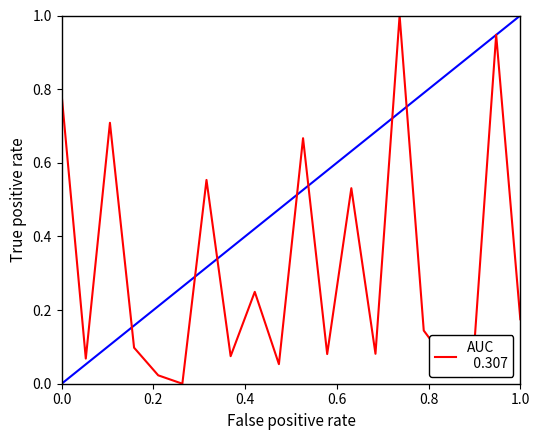

Rank the categories by value from lowest to highest.

6, 18, 5, 10, 17, 2, 8, 12, 14, 4, 16, 20, 9, 13, 7, 11, 3, 1, 19, 15